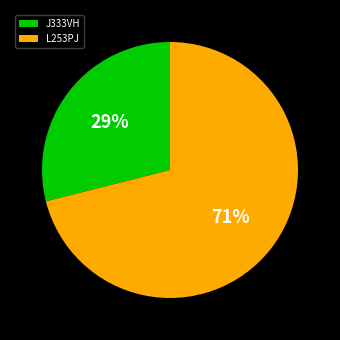

Which category has the biggest portion of the pie?

L253PJ